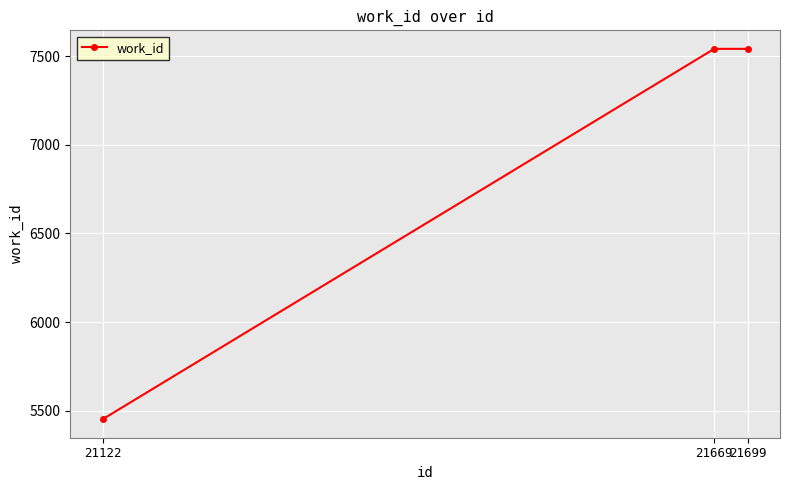

Is it true that the value at 21122 is 1762?

False